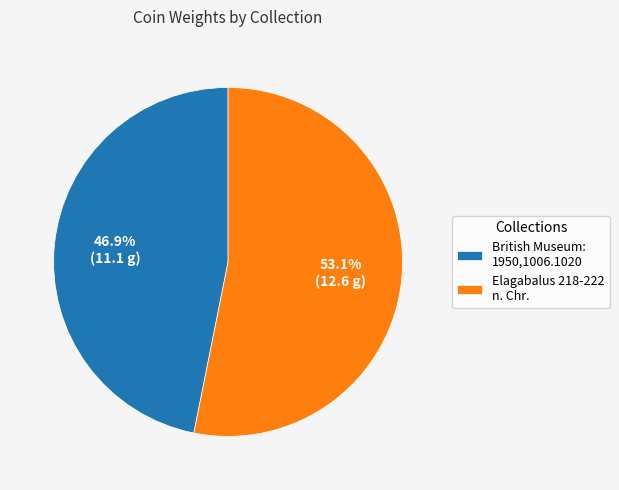

What is the smallest slice in the pie chart?

British Museum: 1950,1006.1020